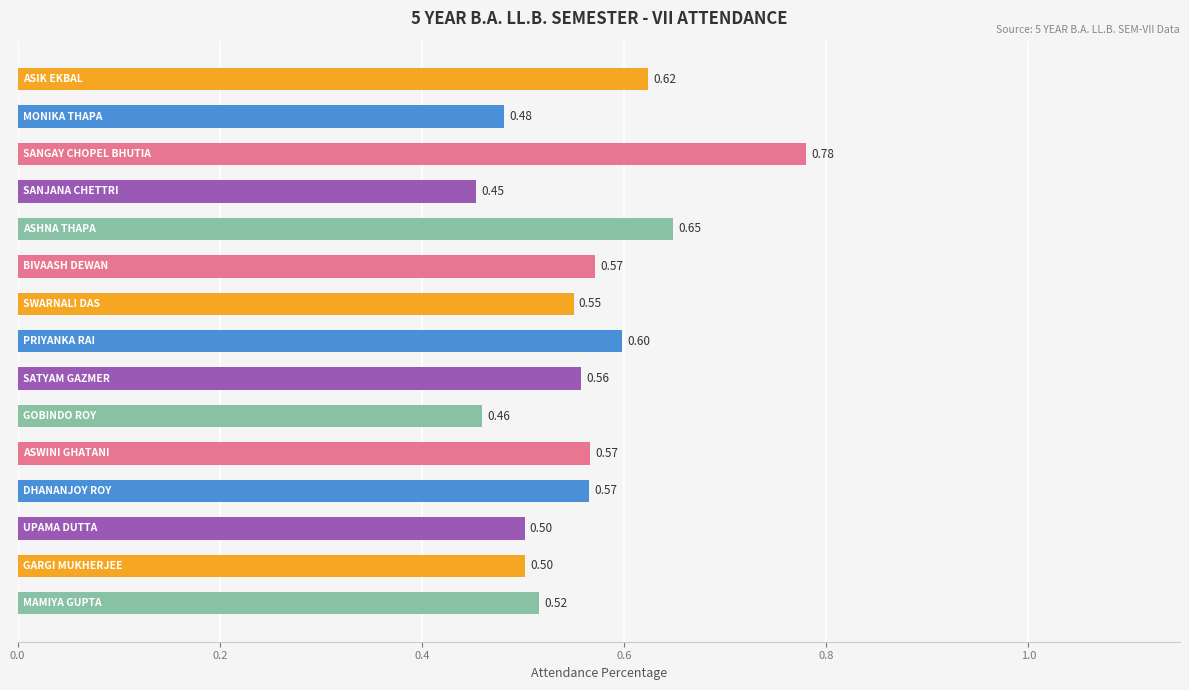

What is the difference between the second highest and second lowest values?

0.2